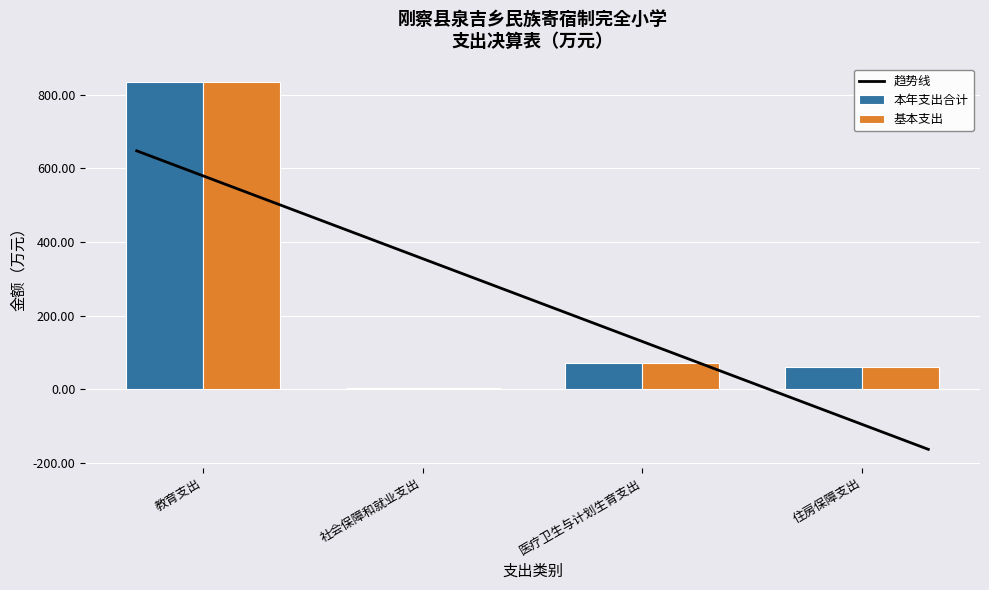

At which label does 本年支出合计 first exceed 69?

教育支出